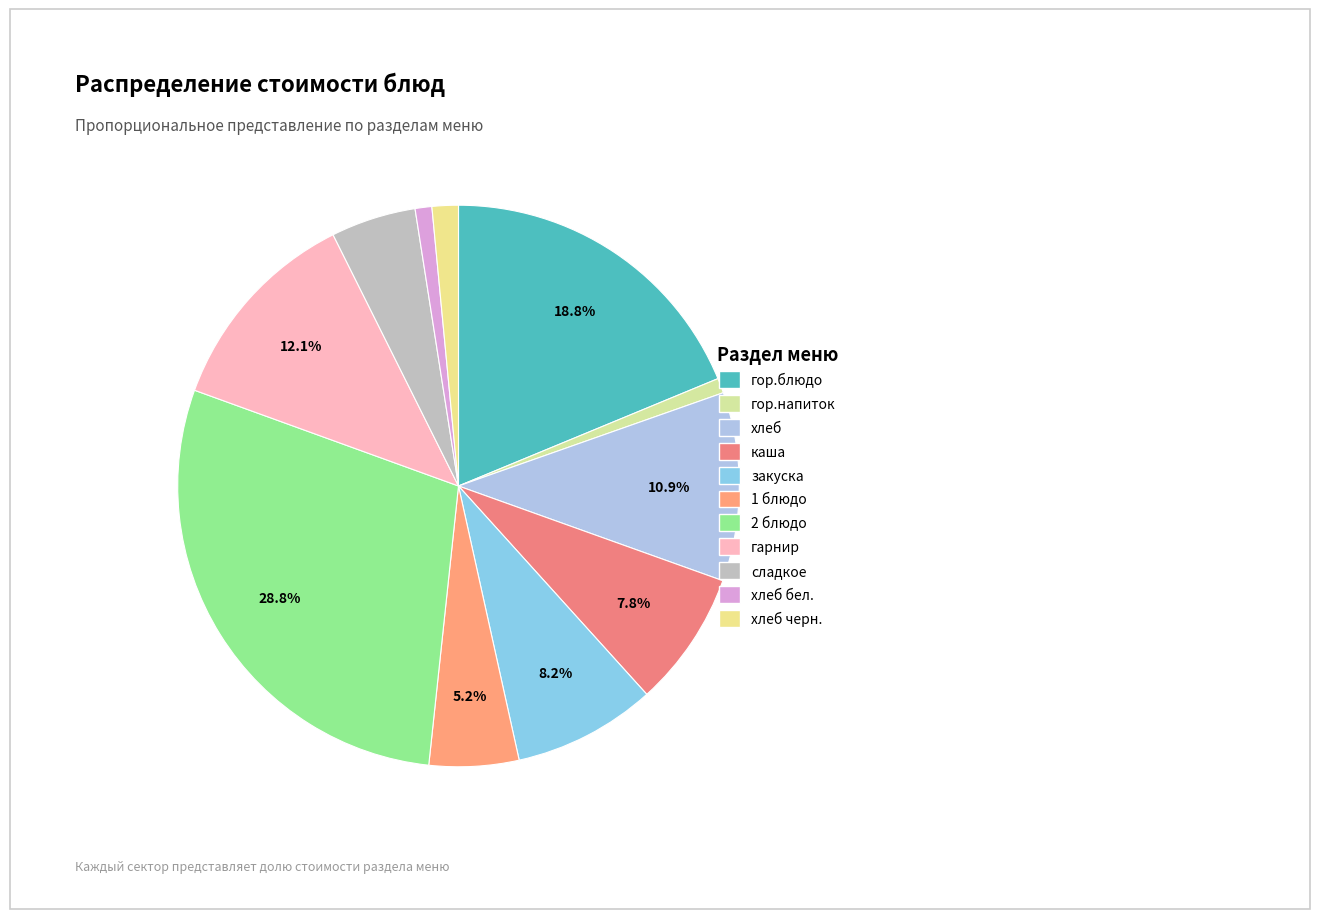

Rank the categories by value from highest to lowest.

2 блюдо, гор.блюдо, гарнир, хлеб, закуска, каша, 1 блюдо, сладкое, хлеб черн., хлеб бел., гор.напиток